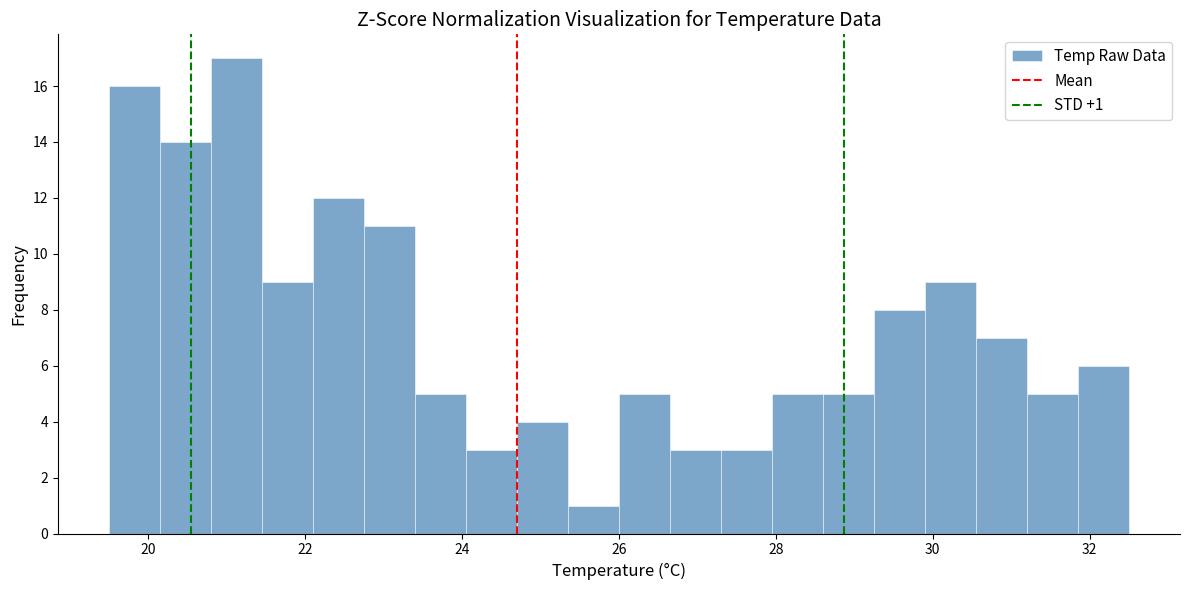

Around what value on the x-axis is the tallest bar? Give the approximate position of its centre, as read against the axis.

21.2